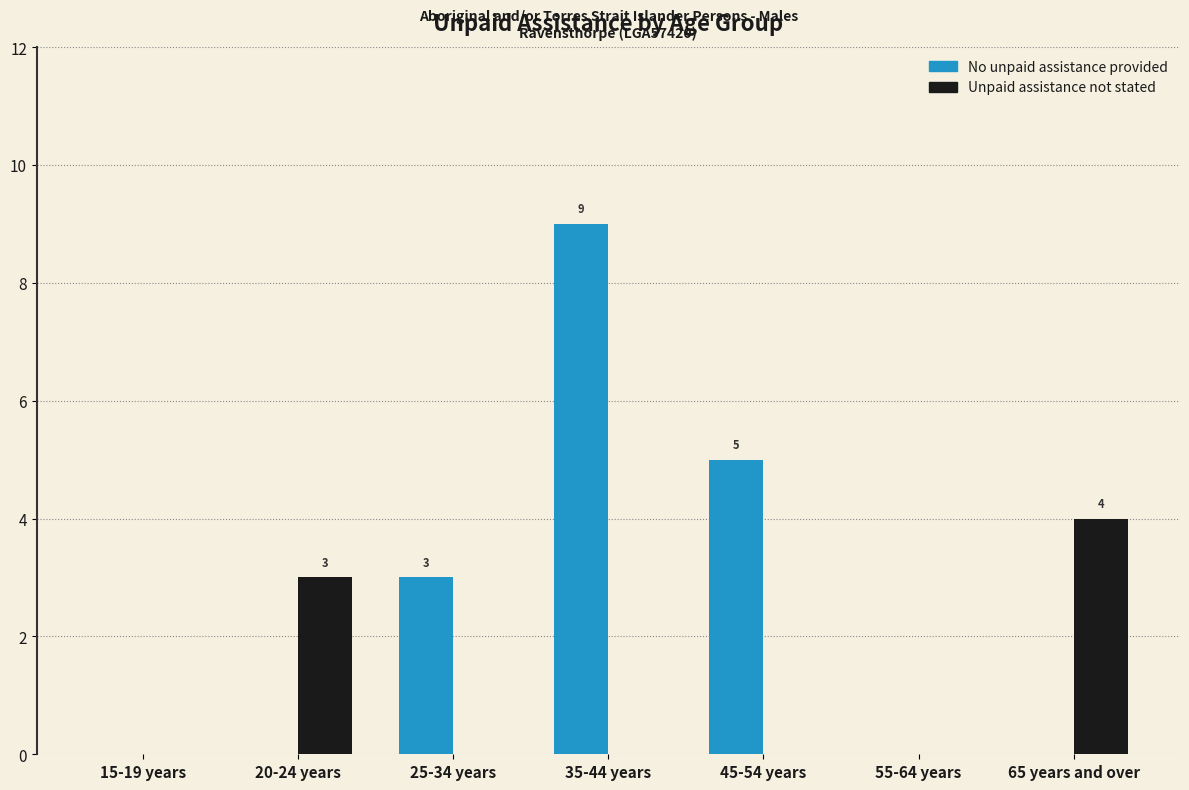

What is the sum of the No unpaid assistance provided values at 65 years and over and 25-34 years?

3